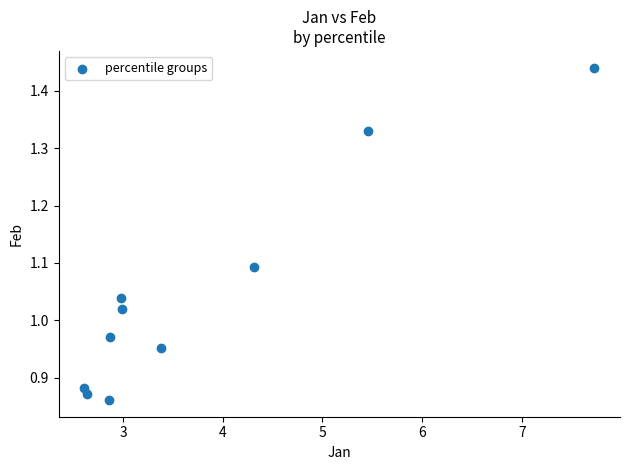

What is the average X value?

3.8